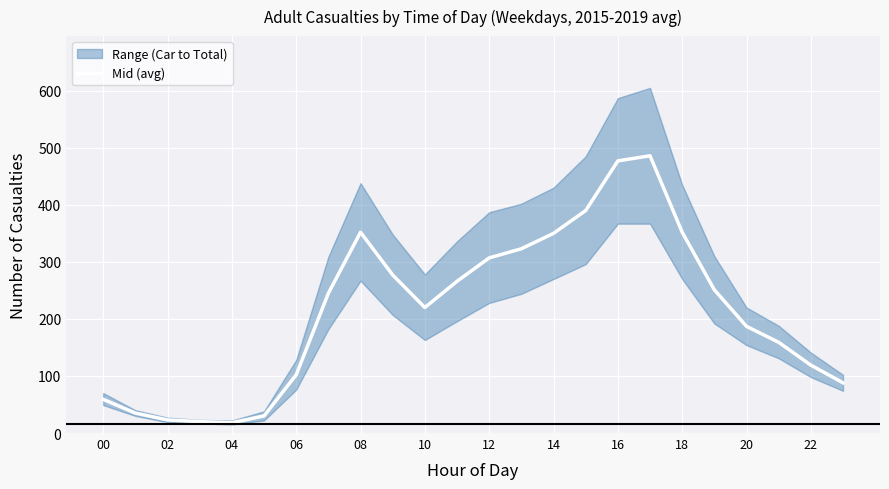

Reading left to right, extract all data points from this chart.

59	35	23	20	18	30	102	245	352	277	220	266	307	323	350	390	477	486	352	251	187	159	119	88